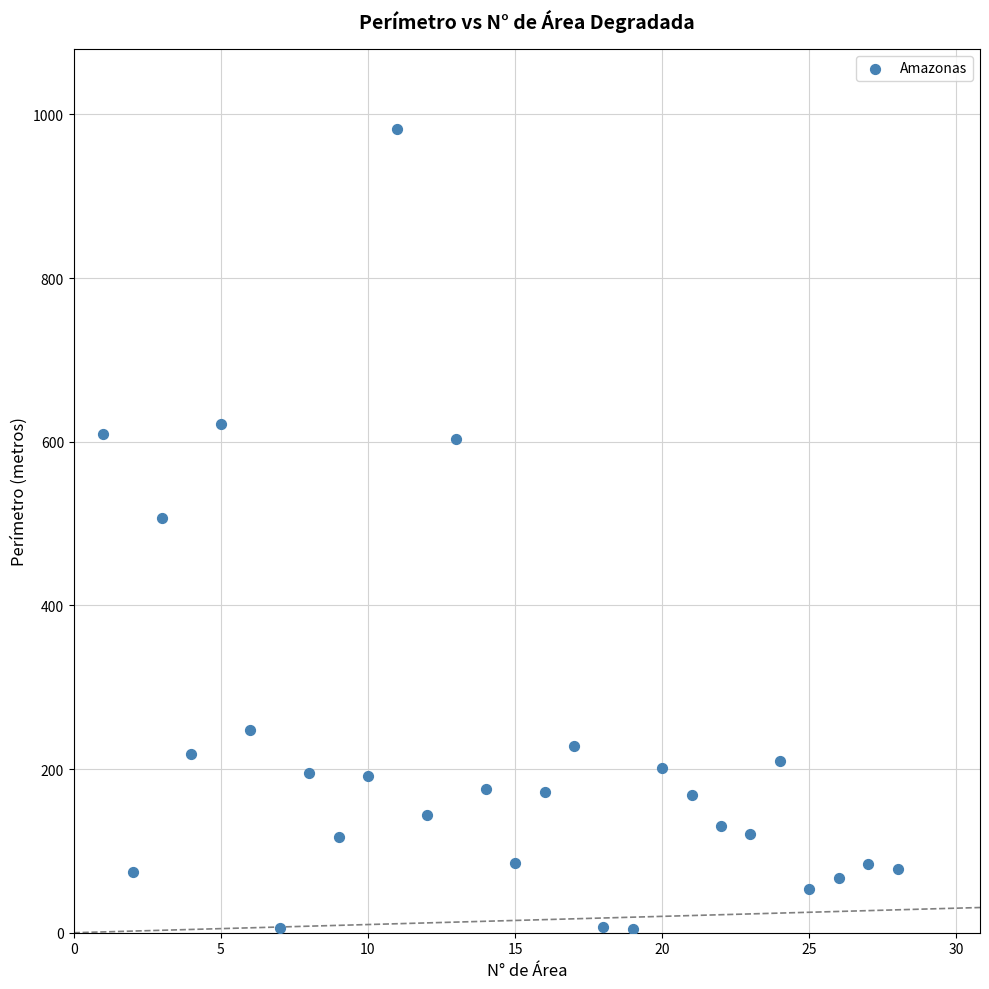

What is the range of Y values (max minus min)?

977.5